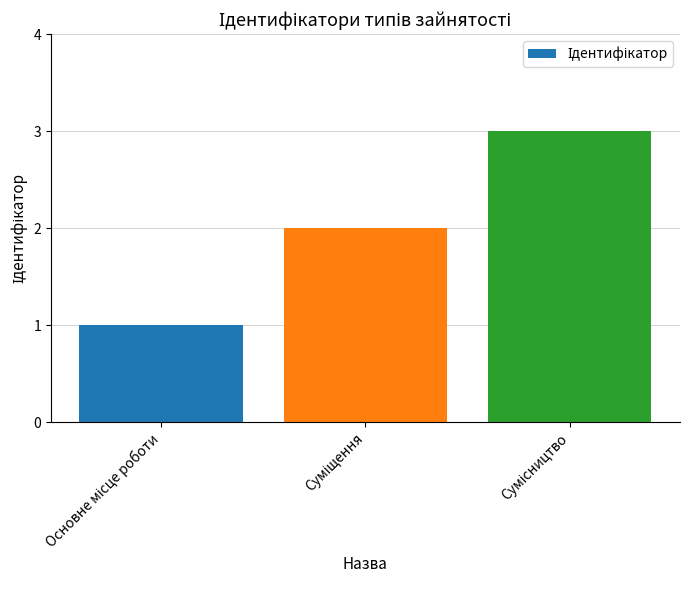

Reading left to right, list all the values displayed in this chart.

1	2	3